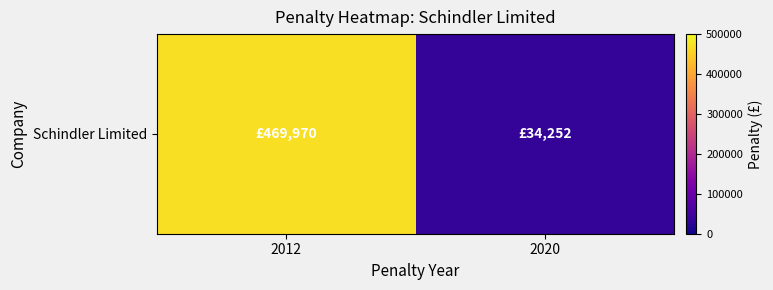

List the labels in order of value, smallest first.

2020, 2012